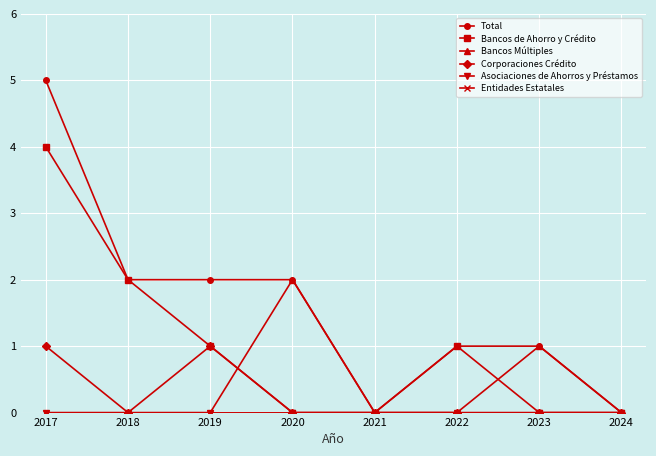

Count the number of data series in this chart.

6